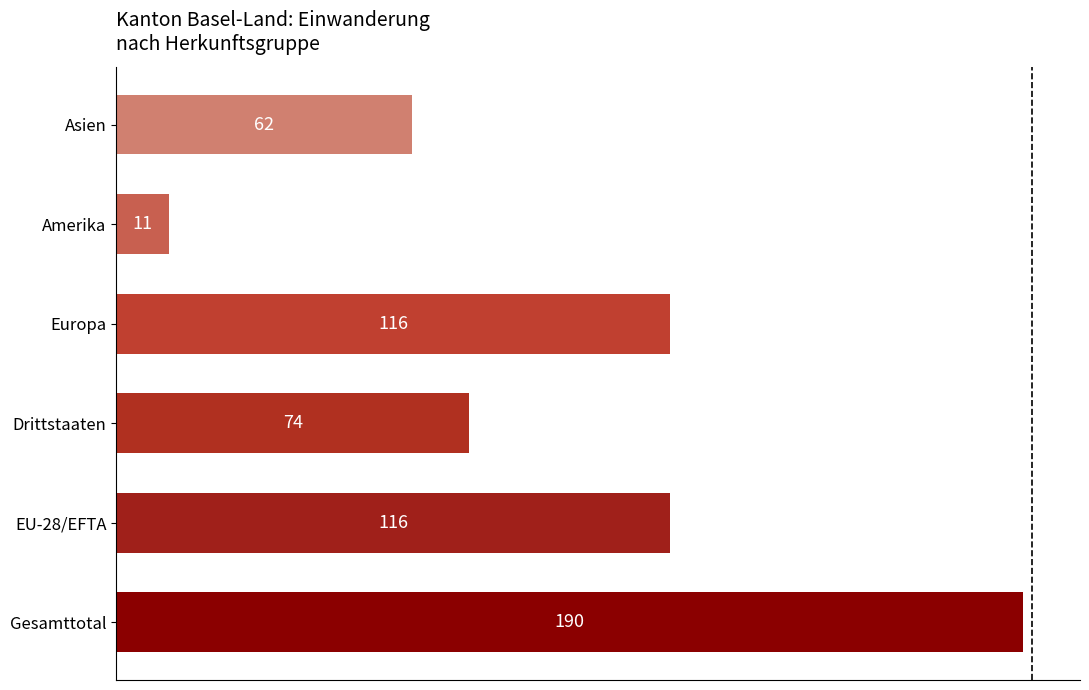

What is the difference between the maximum and minimum values?

179